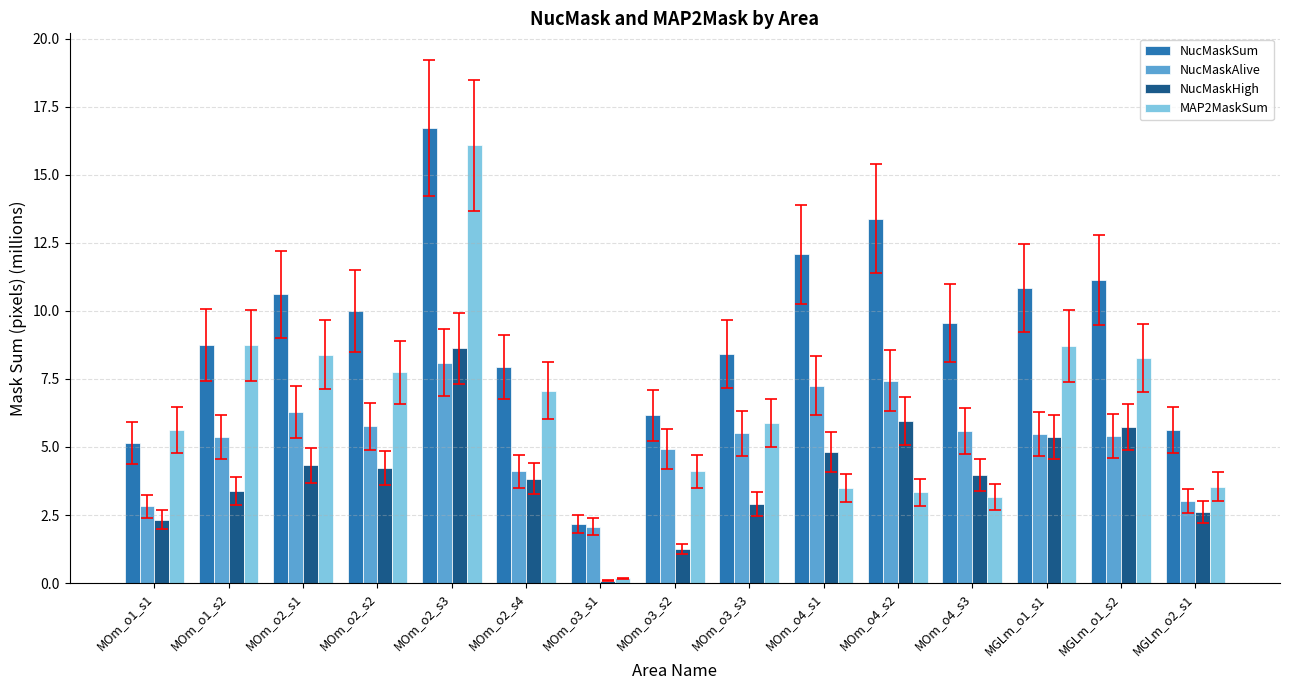

What position from the left is MOm_o3_s1?

7